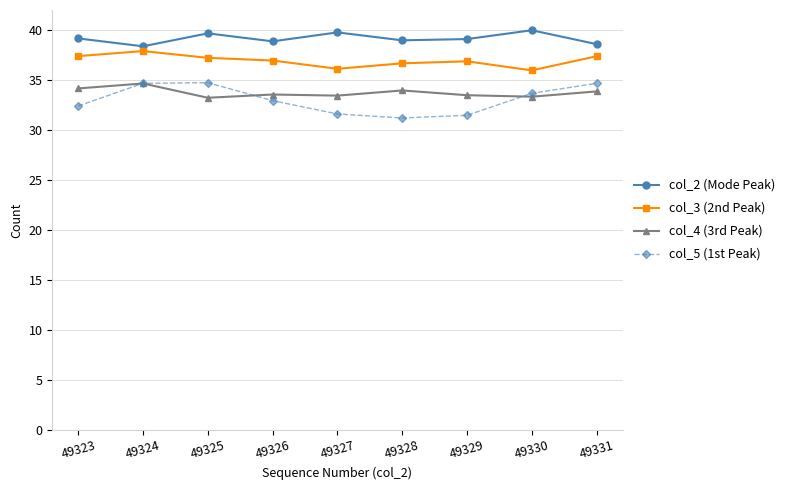

How many distinct data groups are displayed?

4